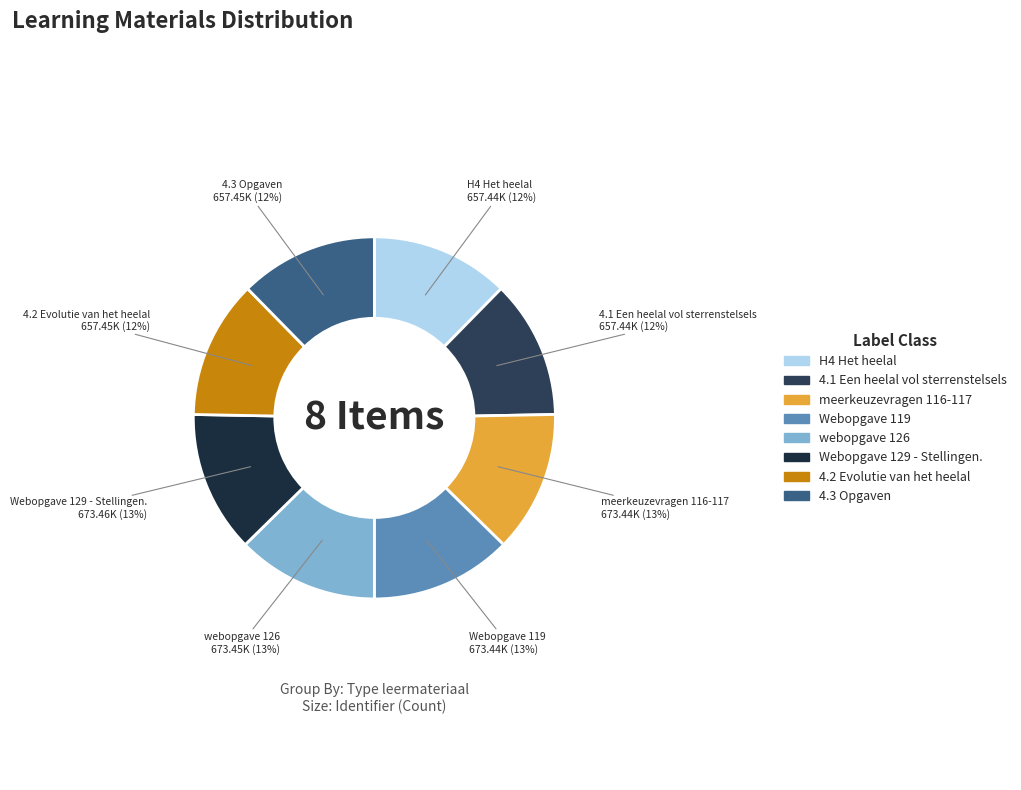

Count the number of slices in the pie.

8